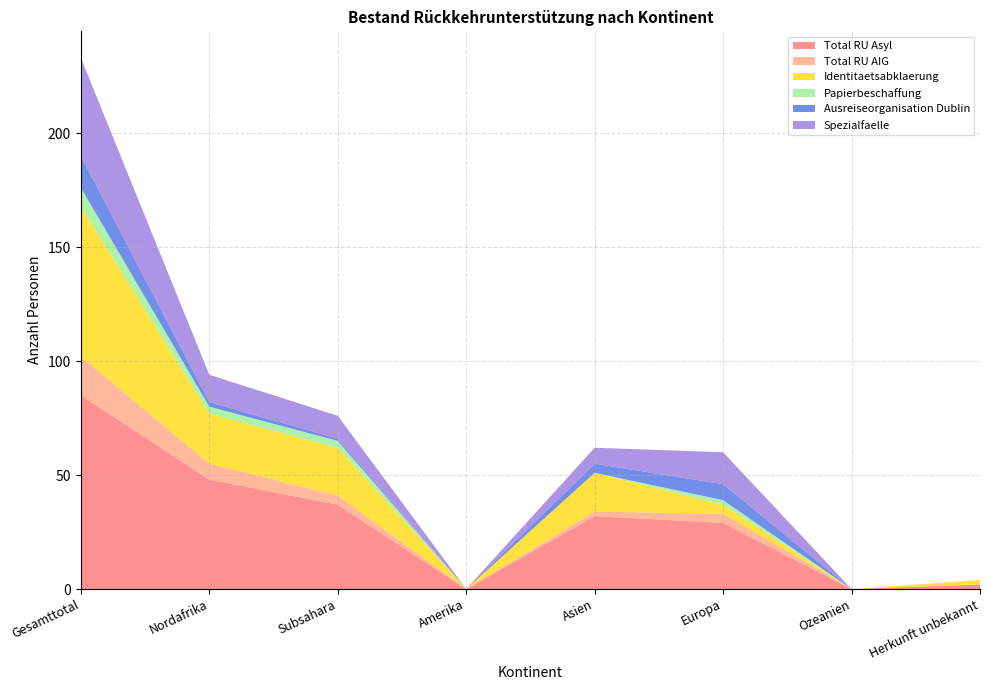

Reading left to right, extract all data points from this chart.

Total RU Asyl: 85	48	37	0	32	29	0	2
Total RU AIG: 17	7	4	0	2	4	0	0
Identitaetsabklaerung: 66	22	21	0	17	4	0	2
Papierbeschaffung: 8	3	3	0	0	2	0	0
Ausreiseorganisation Dublin: 14	2	1	0	4	7	0	0
Spezialfaelle: 43	12	10	0	7	14	0	0